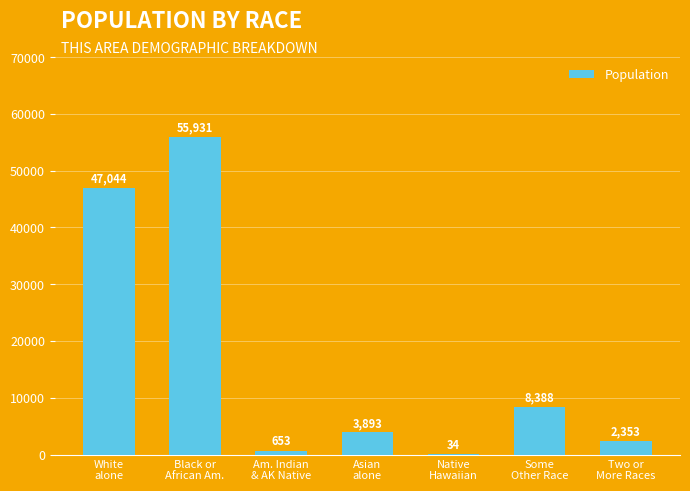

What is the greatest value displayed?

55931